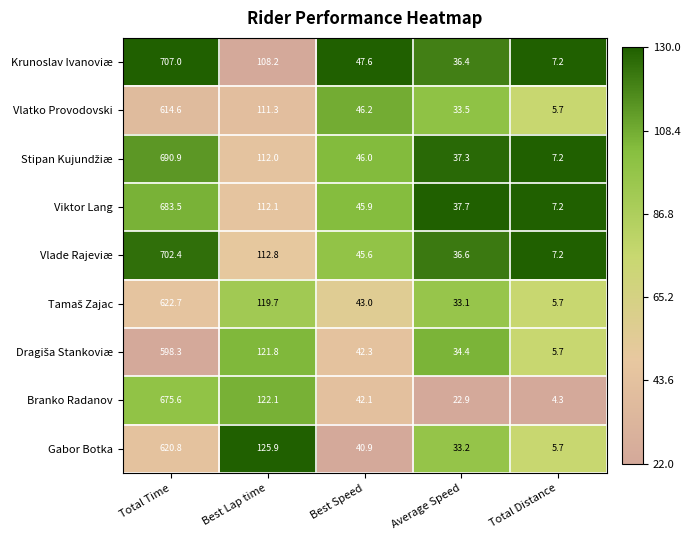

Which series has the largest range (max minus min)?

Krunoslav Ivanoviæ